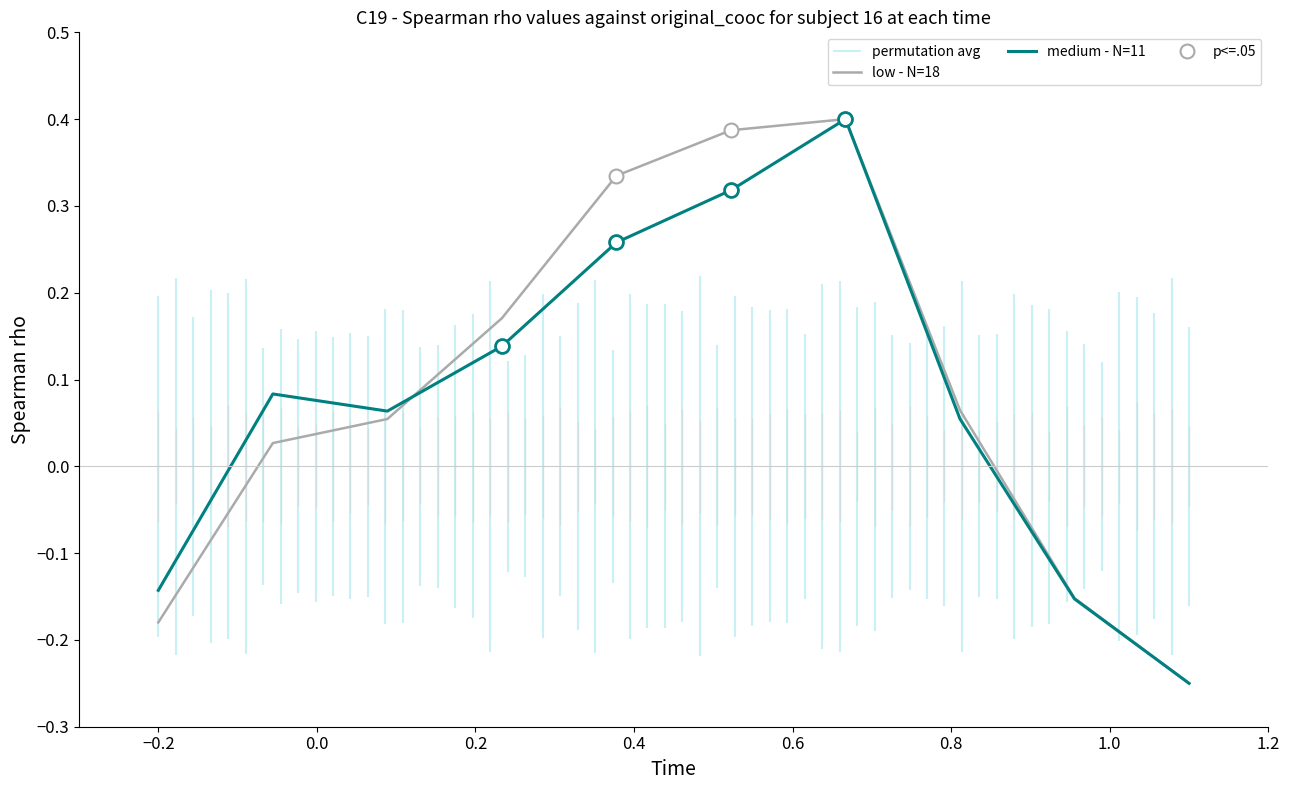

What is the value of the medium - N=11 point at the 7th from the left?

0.4